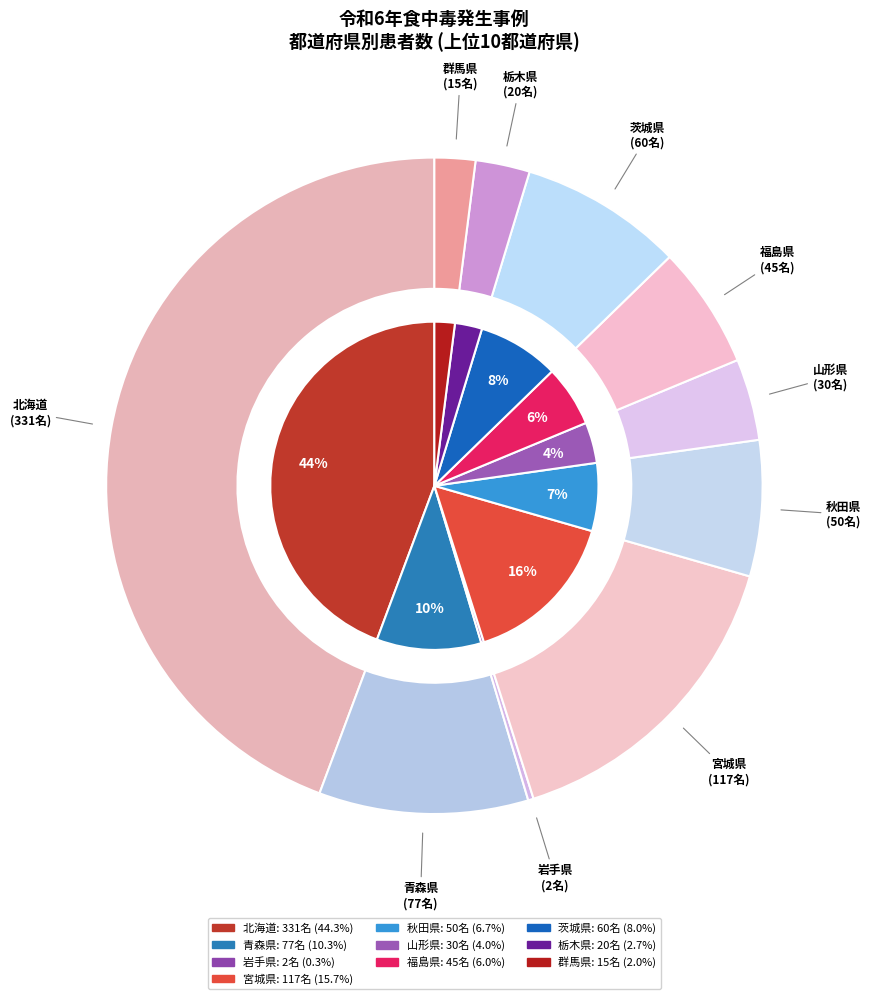

To the nearest percent, what percentage of the pie is 茨城県?

8%